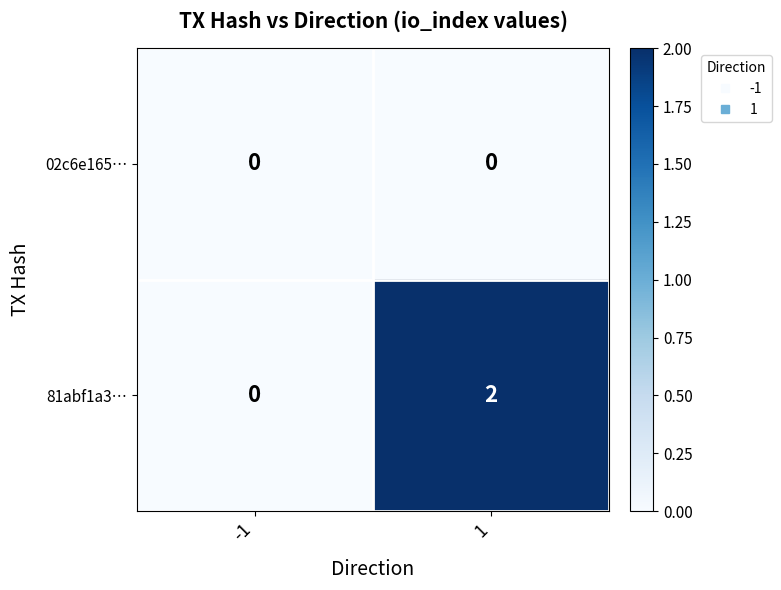

Reading right to left, extract all data points from this chart.

02c6e165…: 1=0	-1=0
81abf1a3…: 1=2	-1=0